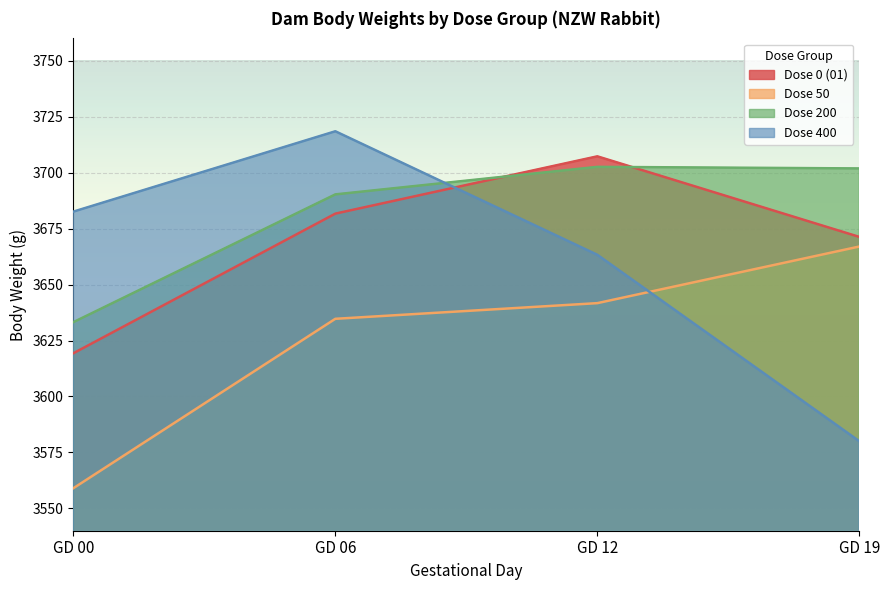

What is the minimum value for Dose 200?

3633.2